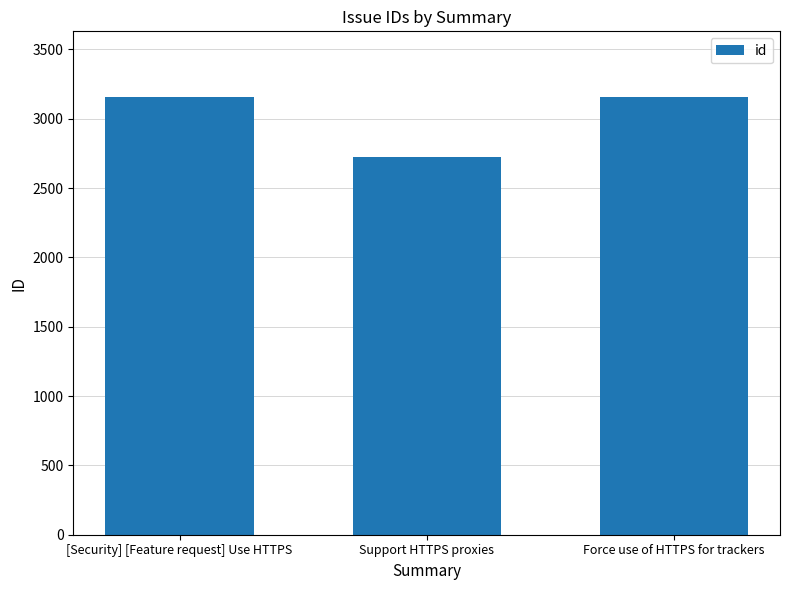

Which has a higher value, Support HTTPS proxies or Force use of HTTPS for trackers?

Force use of HTTPS for trackers